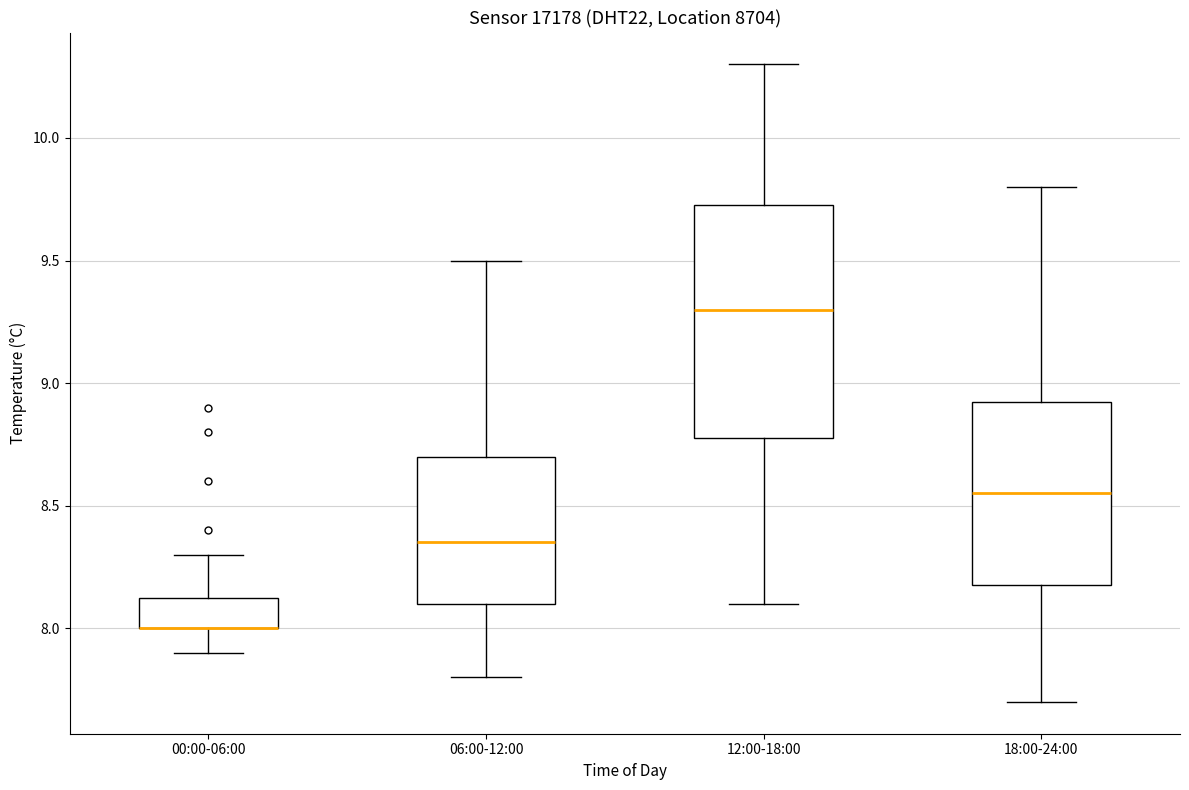

Reading left to right, read every box against the y-axis: the position of its median line, the range the box covers, and the ends of its whiskers. The values are not printed on the chart, so give them approximately, as read against the axis.

00:00-06:00: median 8.00 (drawn on the box's lower edge), box 8.00 to 8.15, whiskers 7.90 to 8.30
06:00-12:00: median 8.35, box 8.10 to 8.70, whiskers 7.80 to 9.50
12:00-18:00: median 9.30, box 8.80 to 9.75, whiskers 8.10 to 10.30
18:00-24:00: median 8.55, box 8.20 to 8.95, whiskers 7.70 to 9.80